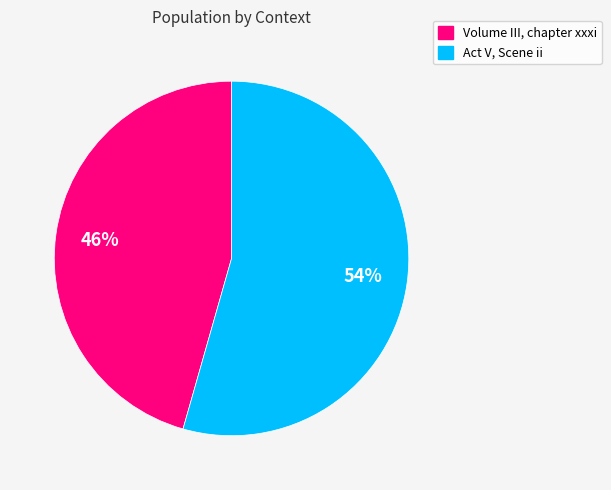

Is the sum of Act V, Scene ii and Volume III, chapter xxxi greater than half?

Yes